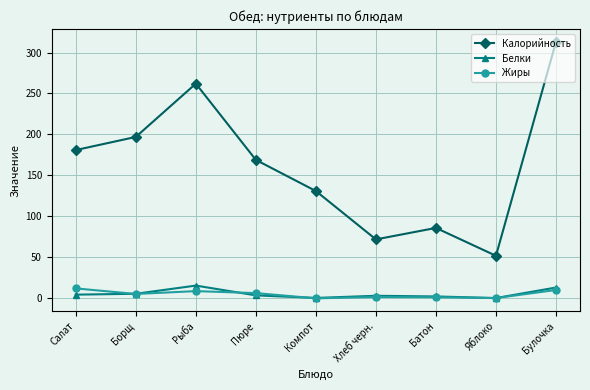

What position from the right is Компот?

5